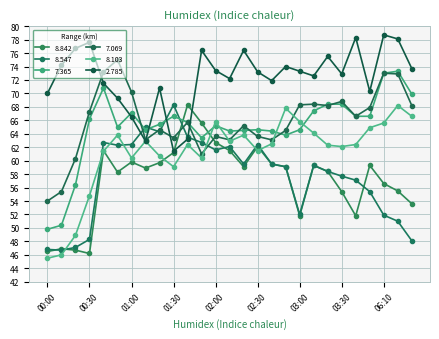

True or false: 8.547 has more than 1 points higher than both neighbors.

True